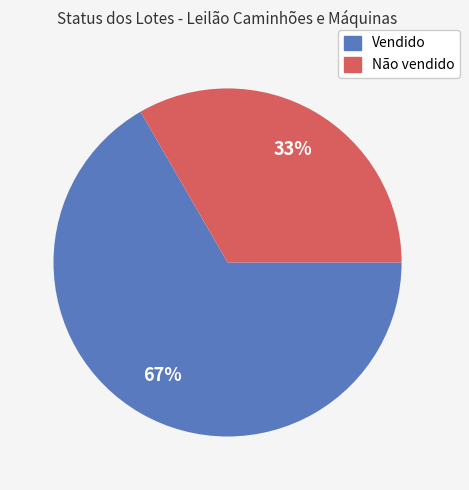

What percentage is the Vendido slice, to the nearest percent?

67%